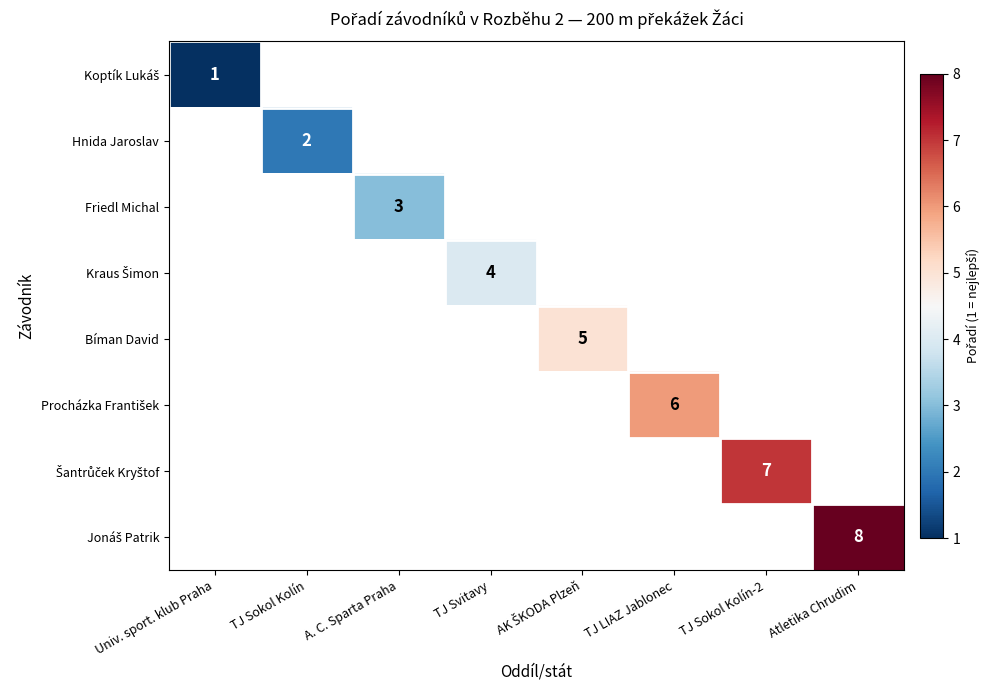

Which label corresponds to the smallest value in the chart?

Univ. sport. klub Praha